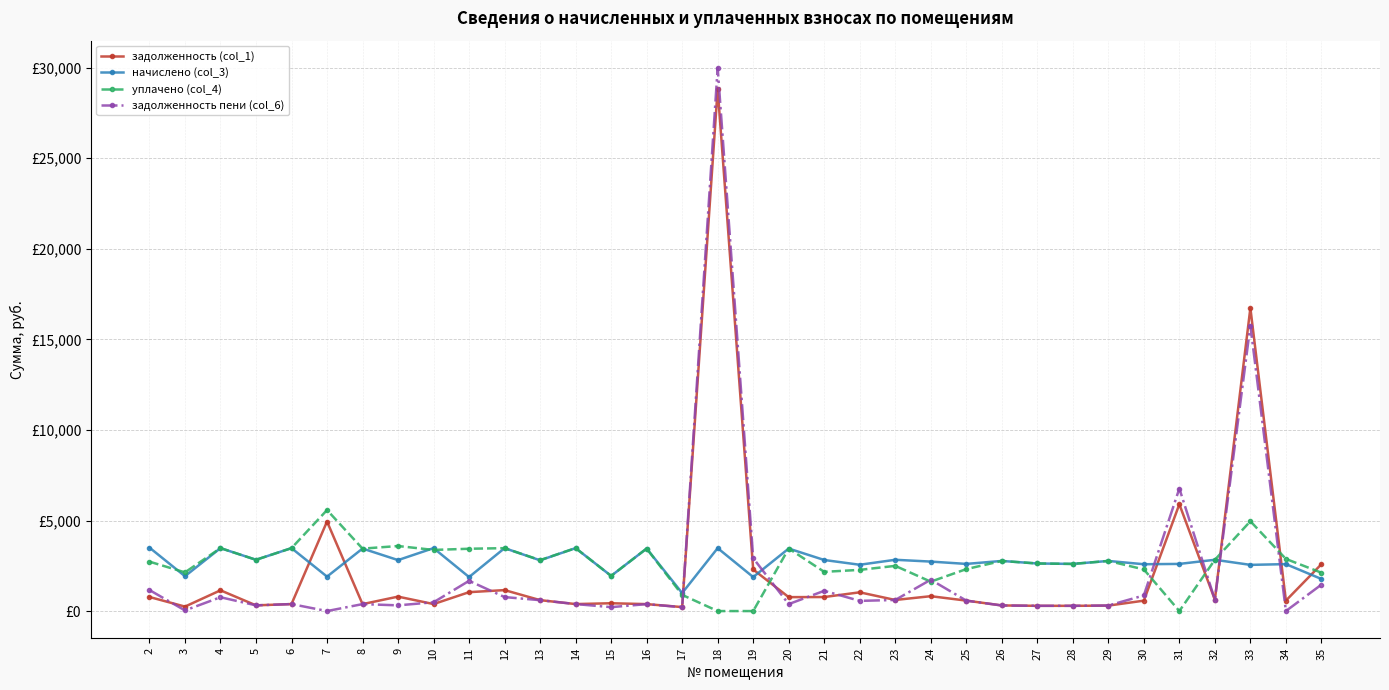

What are all the series names shown in the legend?

задолженность (col_1), начислено (col_3), уплачено (col_4), задолженность пени (col_6)